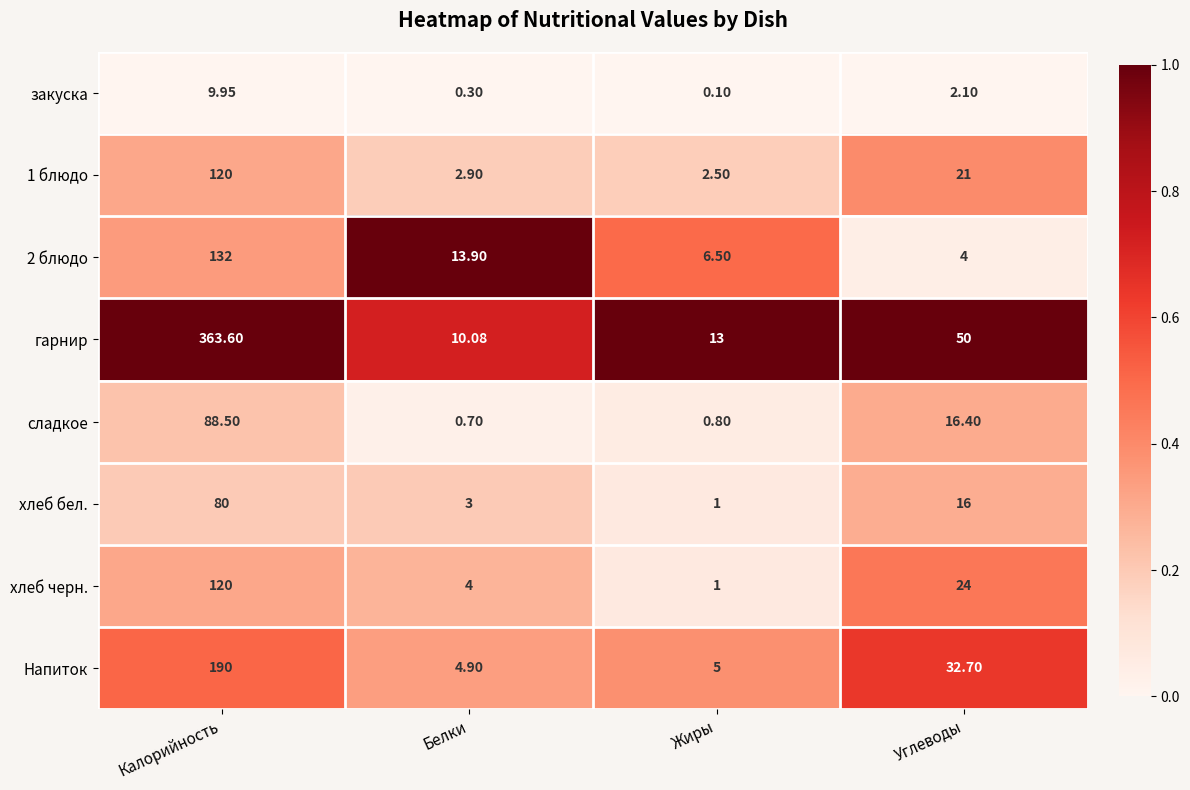

Which series has the largest total across all categories?

гарнир